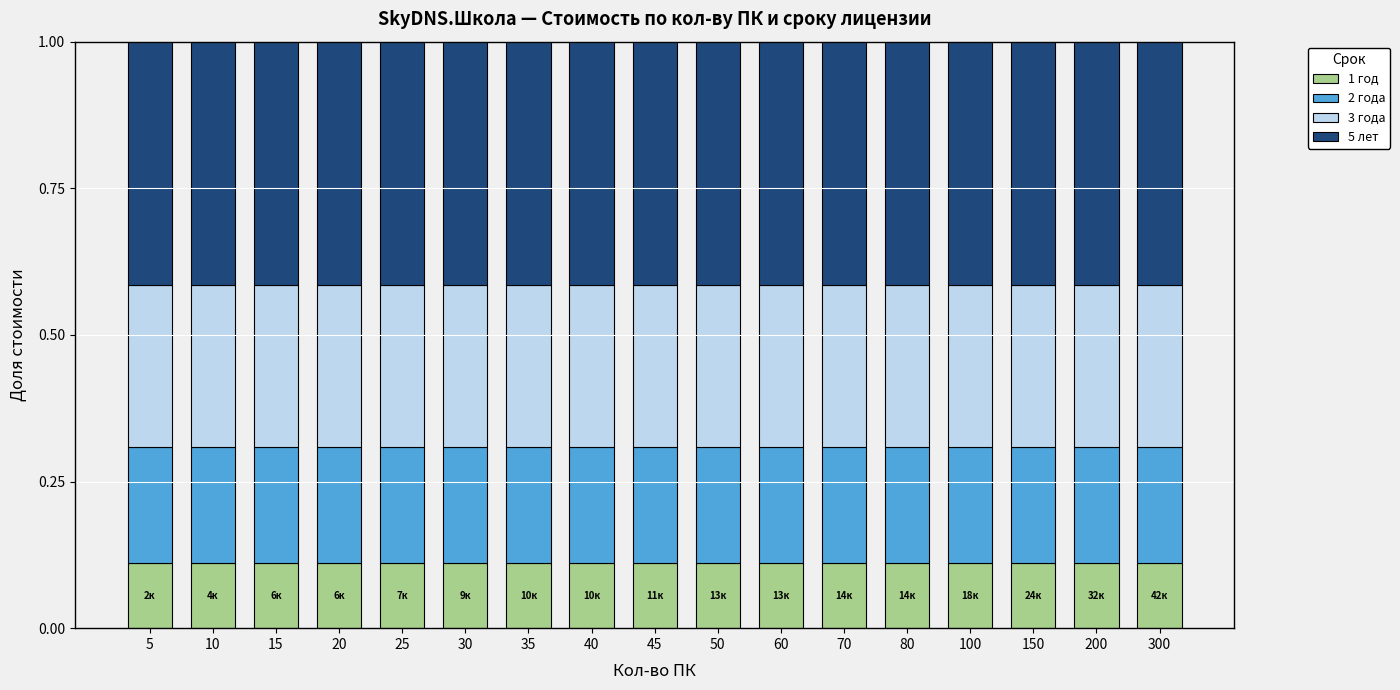

What is the total value across all series at 80?

1.0